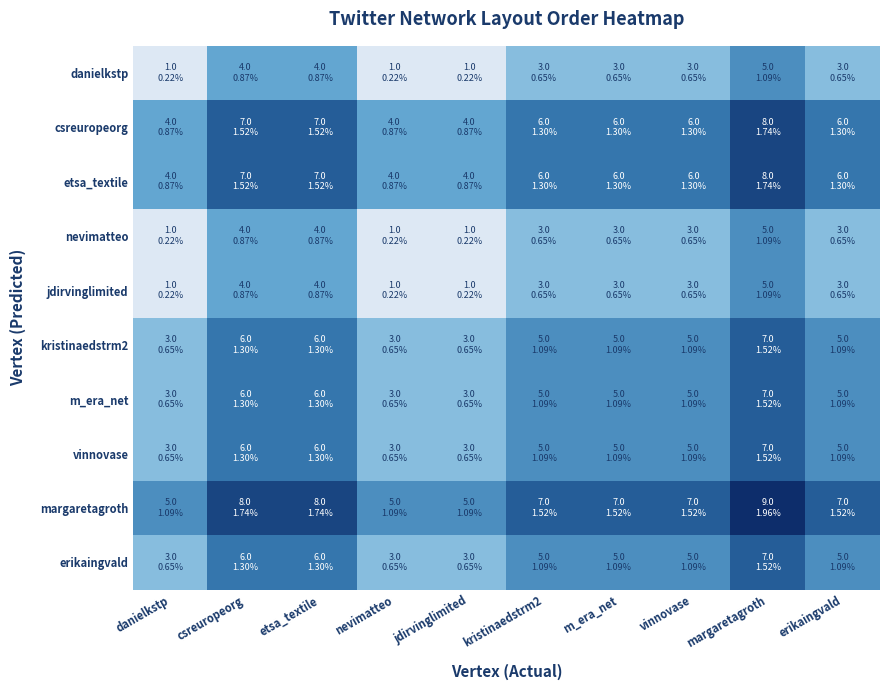

Which series has the largest range (max minus min)?

danielkstp